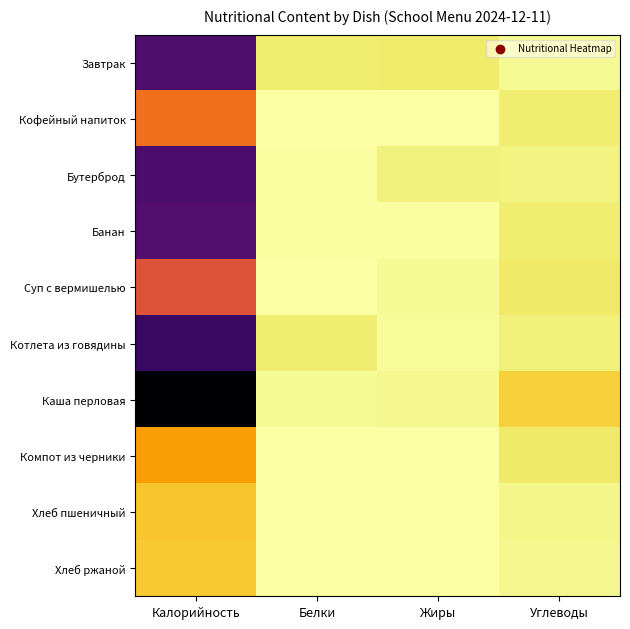

At how many categories does at least one series exceed 110?

1